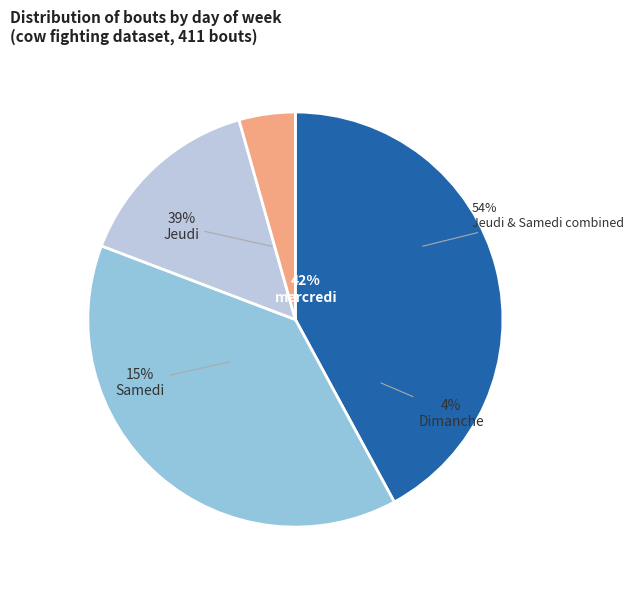

How much of the chart is everything except Samedi?

85.2%